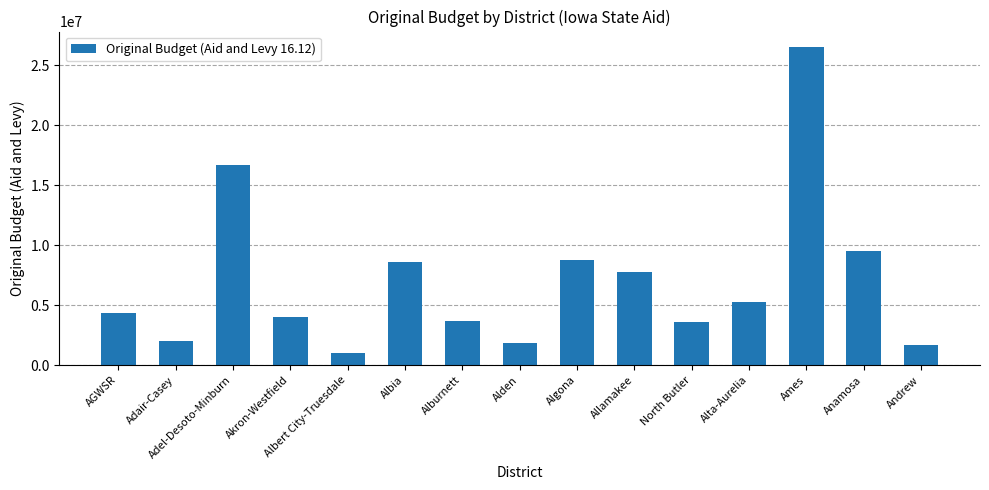

Is it true that the value at Albia is 3532488?

False